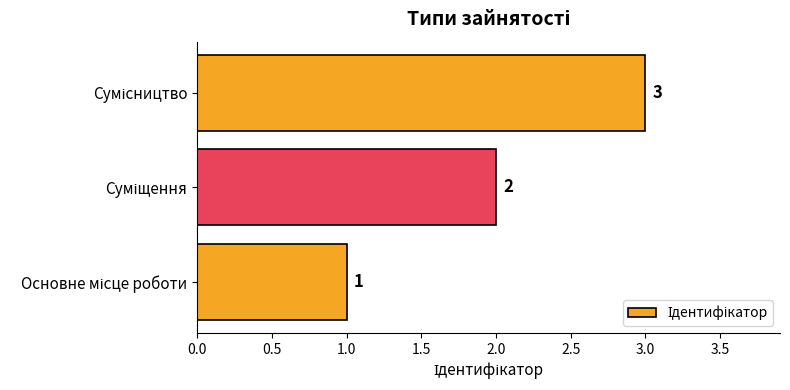

Count the values in the range 1 to 3.

3